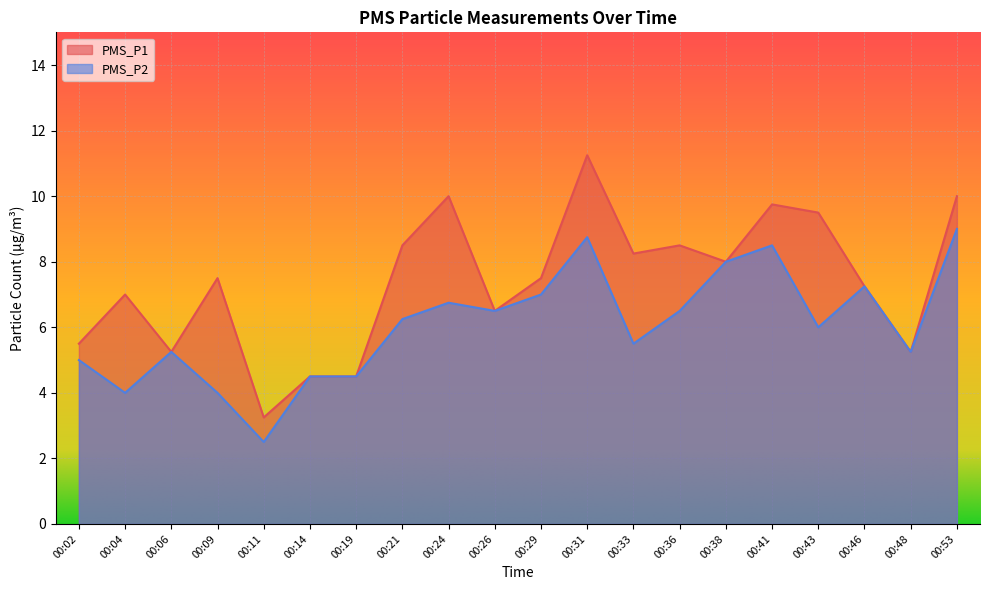

Which category has the lowest value across all series?

00:11